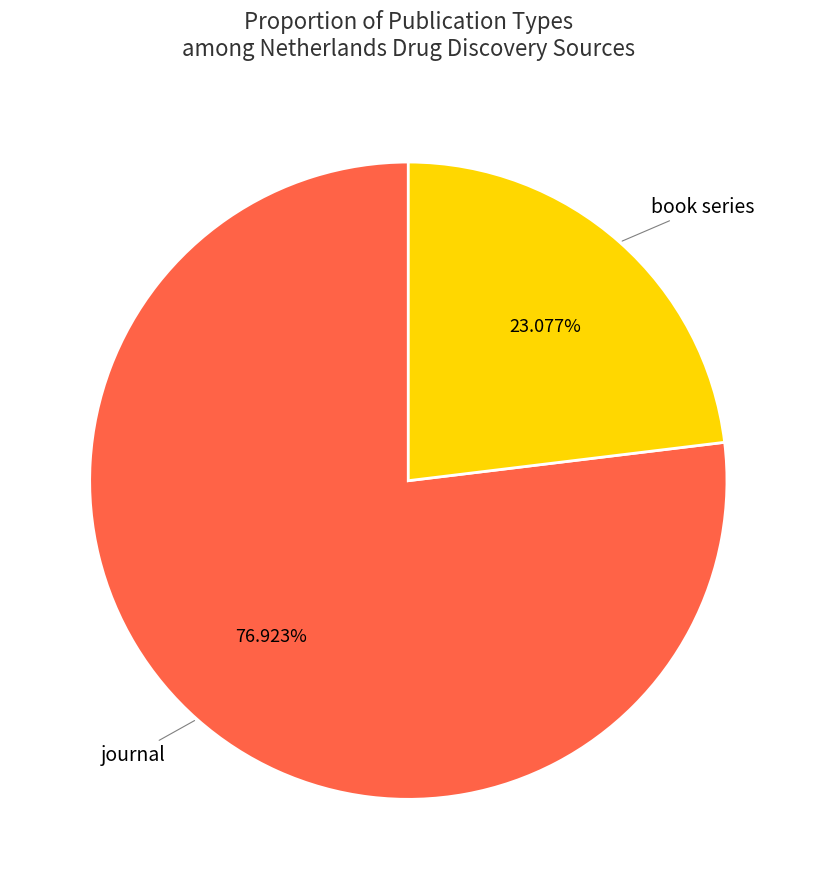

Count the number of slices in the pie.

2